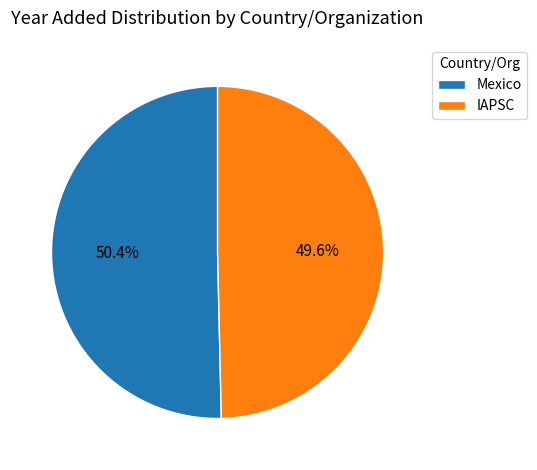

How many segments does this pie chart have?

2